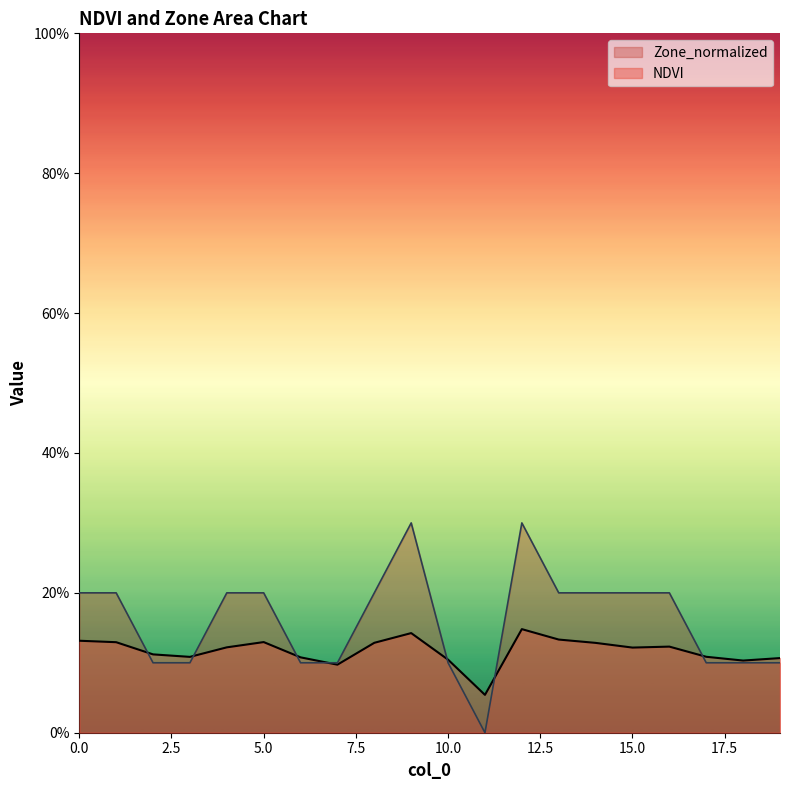

Which series has the largest range (max minus min)?

Zone_normalized